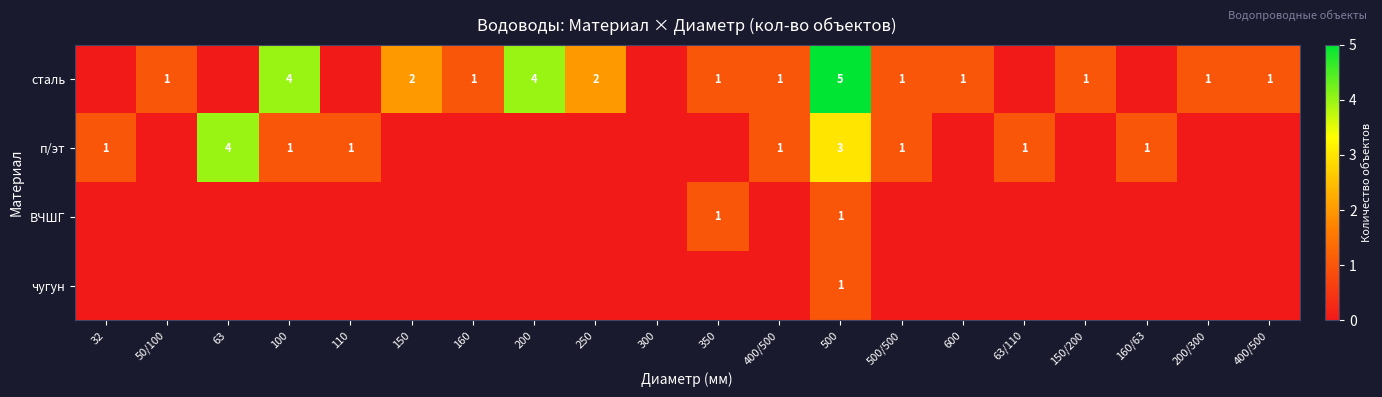

Is it true that п/эт equals -2 at 150?

False